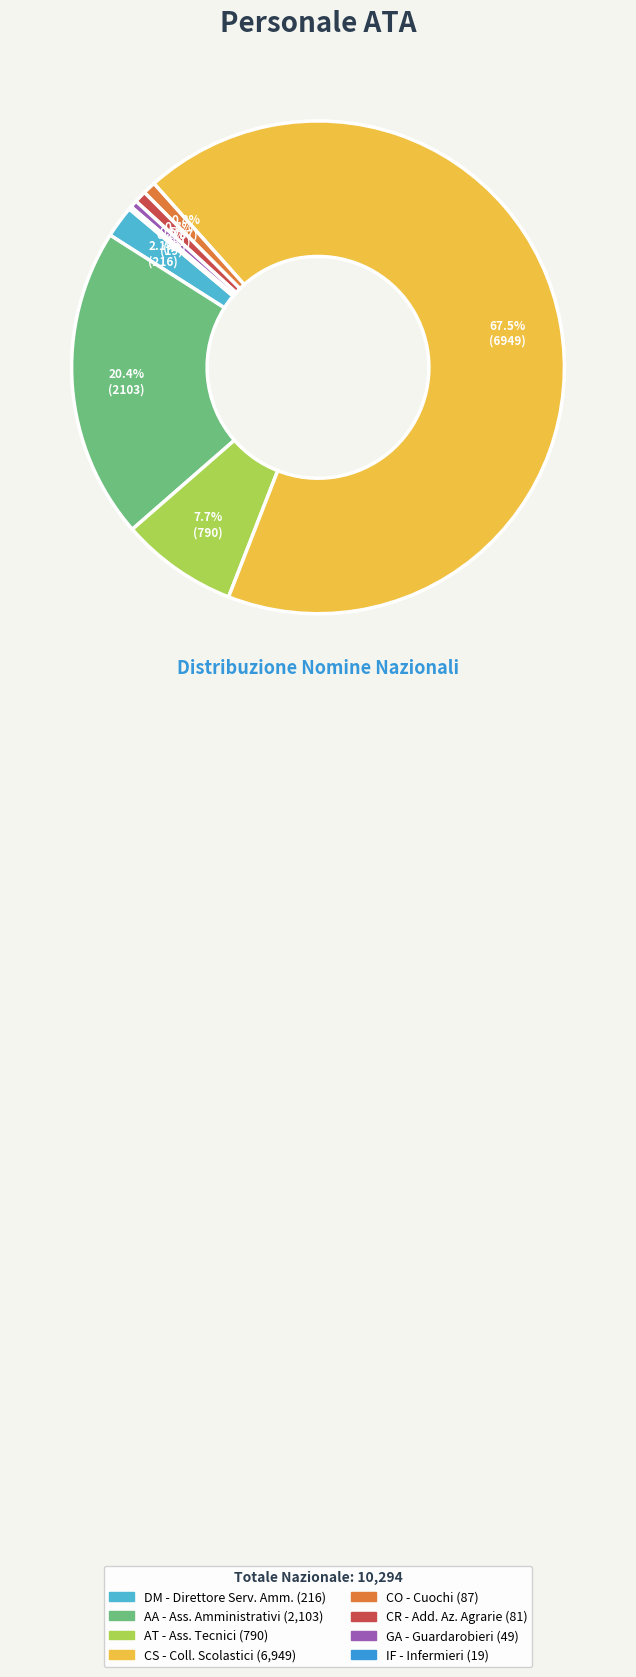

What percentage is NOT represented by AT - Ass. Tecnici?

92.3%